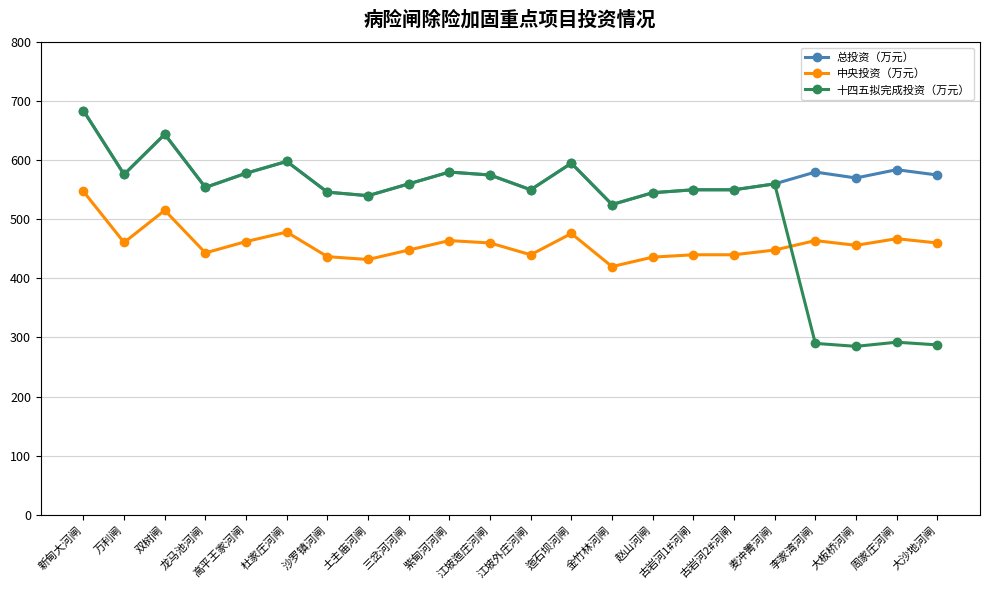

The value of 十四五拟完成投资（万元） at 大板桥河闸 is 285.0. True or false?

True